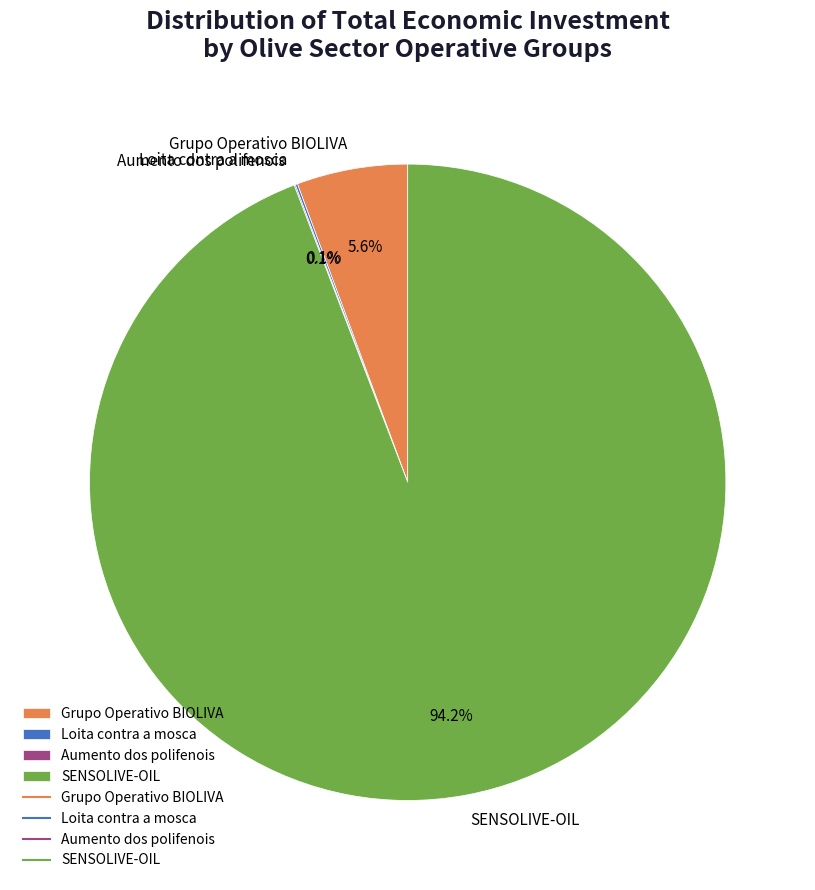

To the nearest percent, what is the difference between the largest and smallest slice percentages?

94%